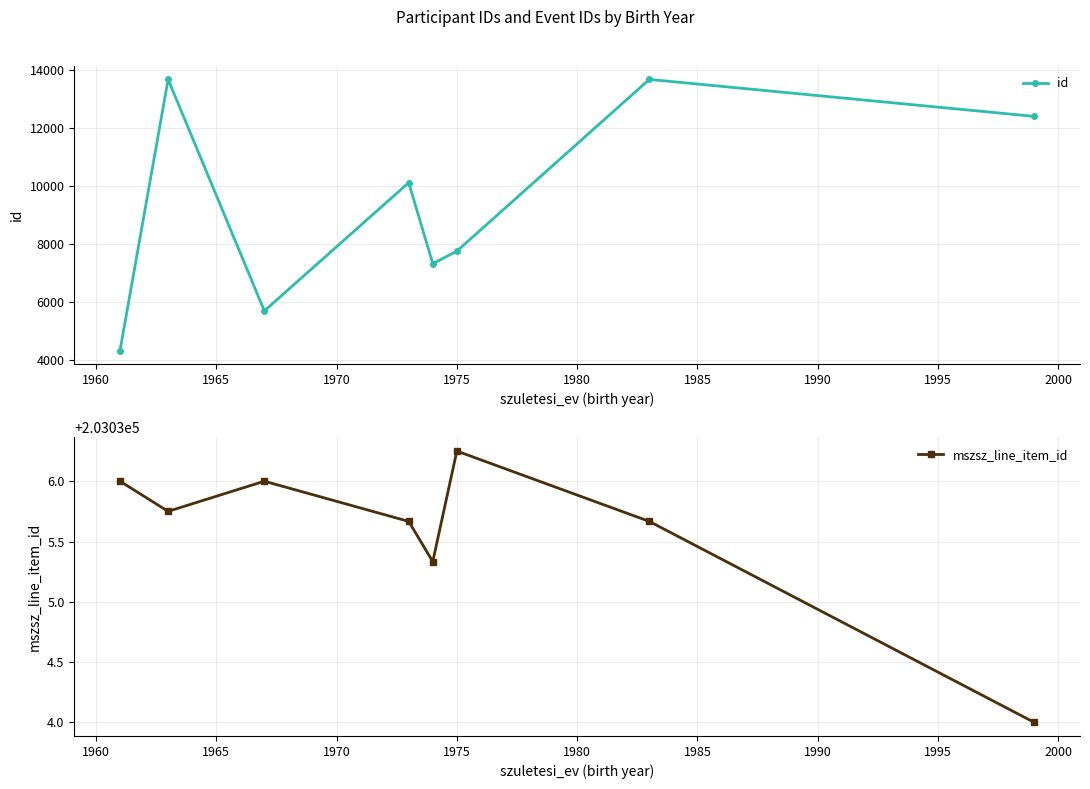

How many data points in id are above 10114?

4